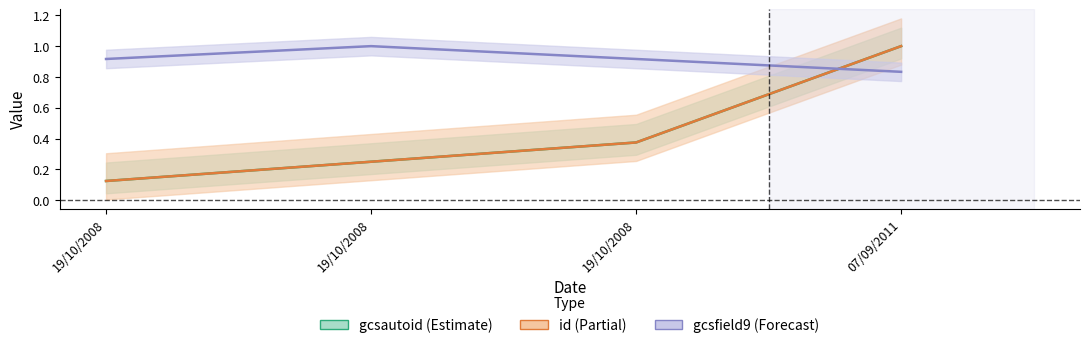

What is the label of the 2nd point from the right?

19/10/2008